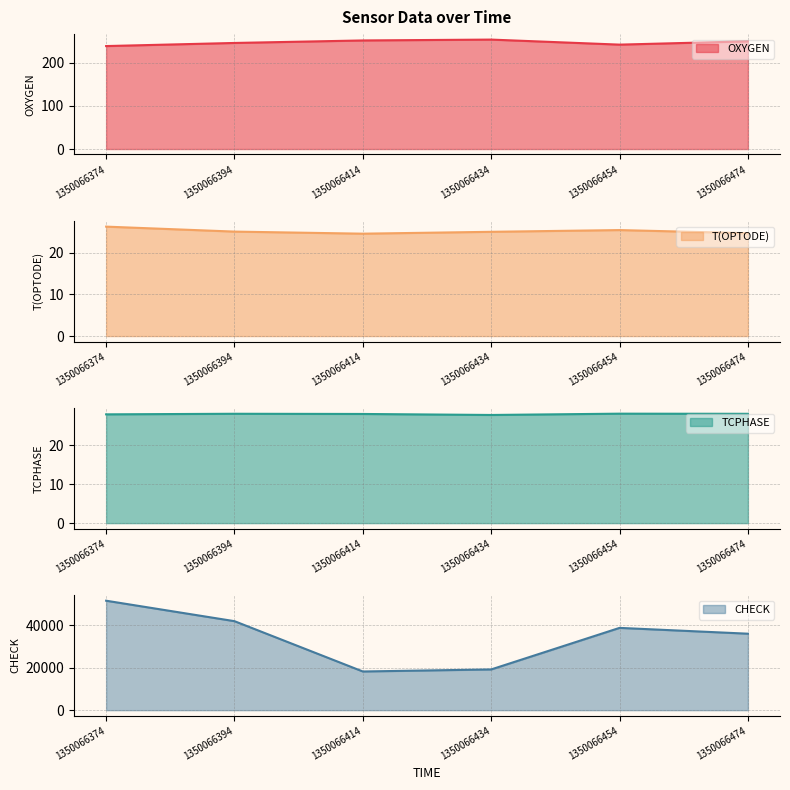

What is the smallest value displayed?

24.6